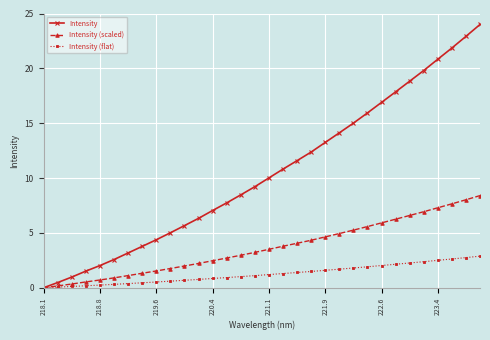

How many data points does each series have?

32